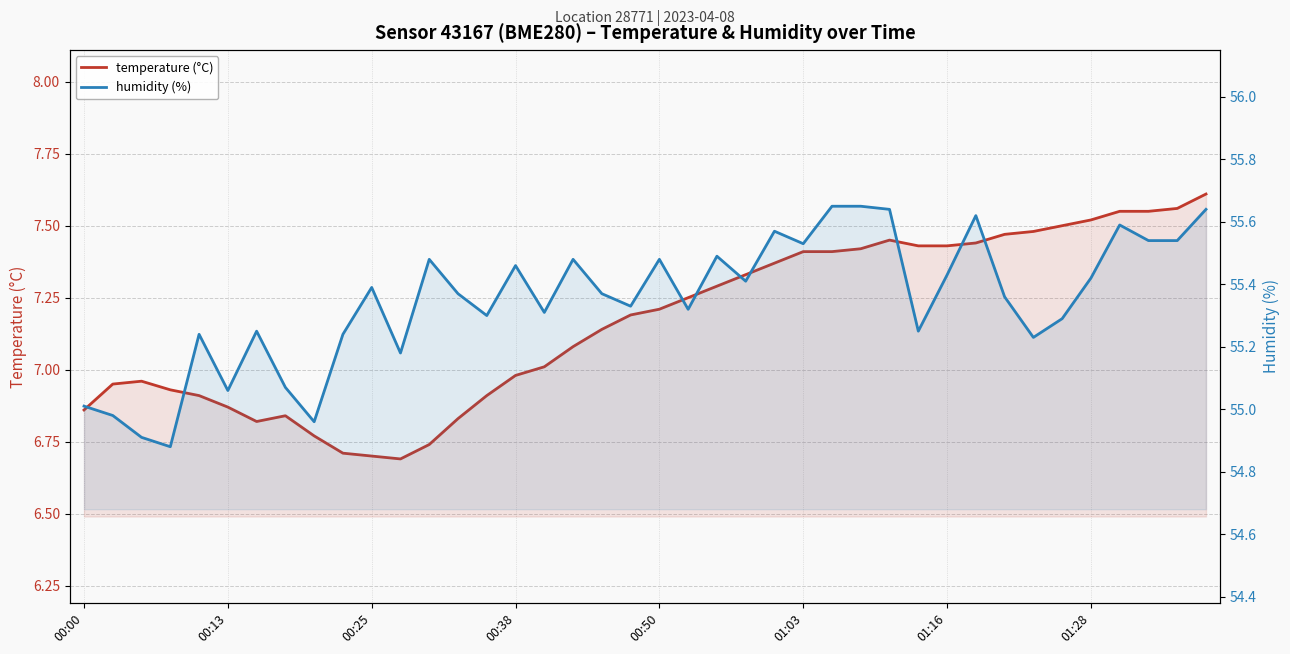

Which series has the largest range (max minus min)?

temperature (°C)